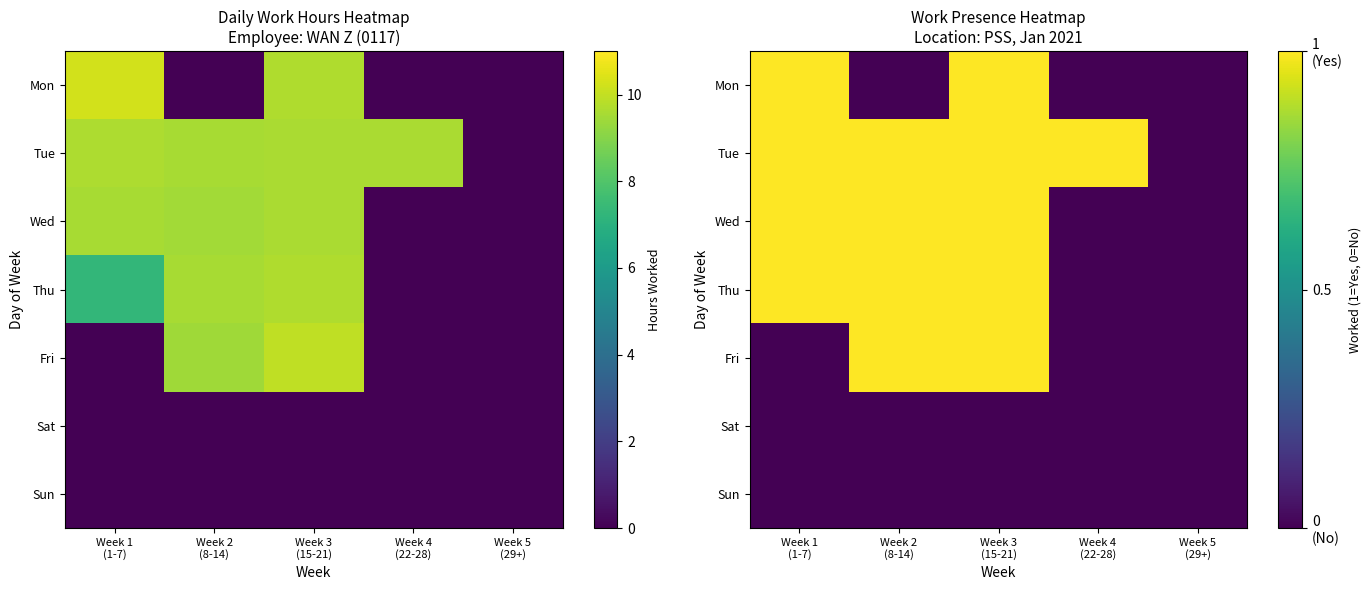

Count the Tue values in the range 1 to 2.

4